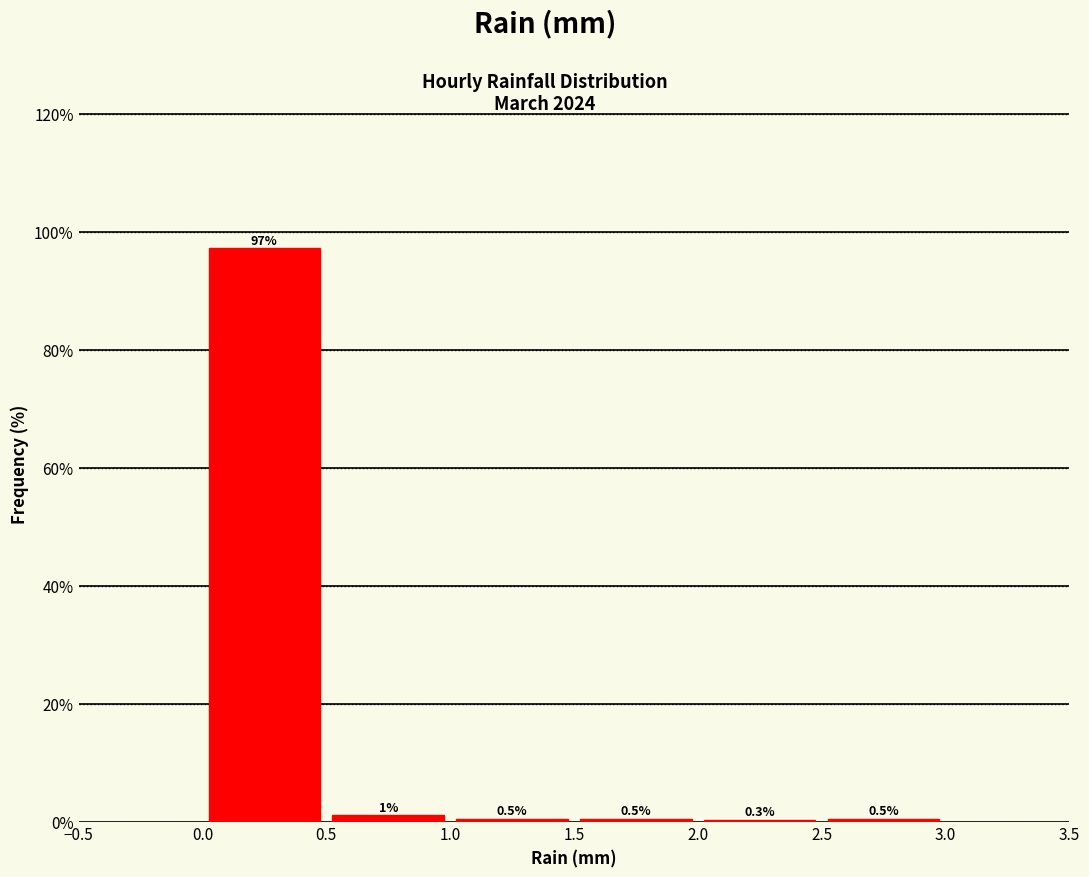

Reading left to right, list every bar in this chart as the range it spans on the x-axis followed by its height.

0.0 to 0.5: 97.2
0.5 to 1.0: 1.0
1.0 to 1.5: 0.5
1.5 to 2.0: 0.5
2.0 to 2.5: 0.3
2.5 to 3.0: 0.5